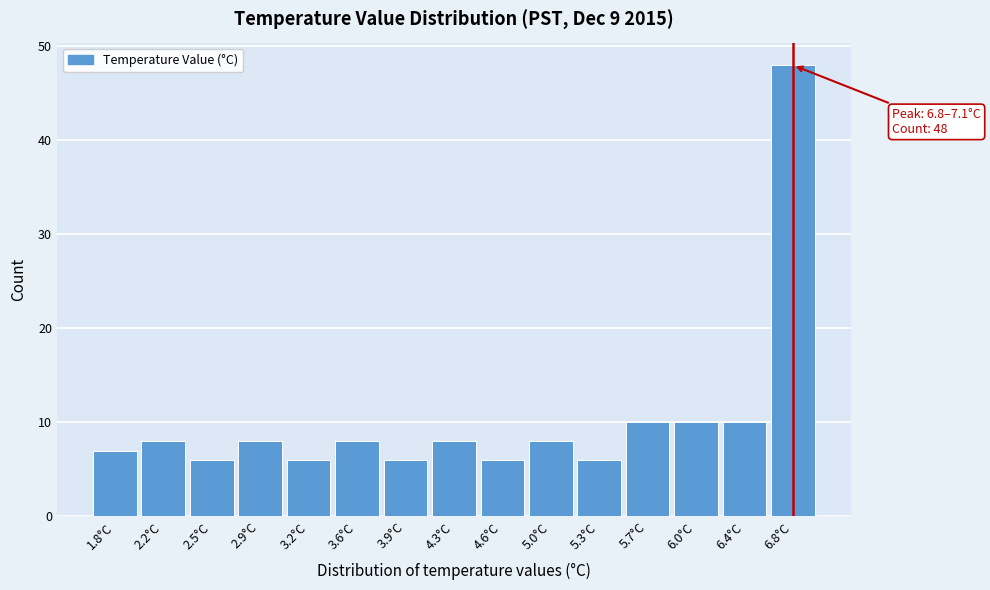

Reading left to right, what are all the values shown in this chart?

1.8°C=7	2.2°C=8	2.5°C=6	2.9°C=8	3.2°C=6	3.6°C=8	3.9°C=6	4.3°C=8	4.6°C=6	5.0°C=8	5.3°C=6	5.7°C=10	6.0°C=10	6.4°C=10	6.8°C=48